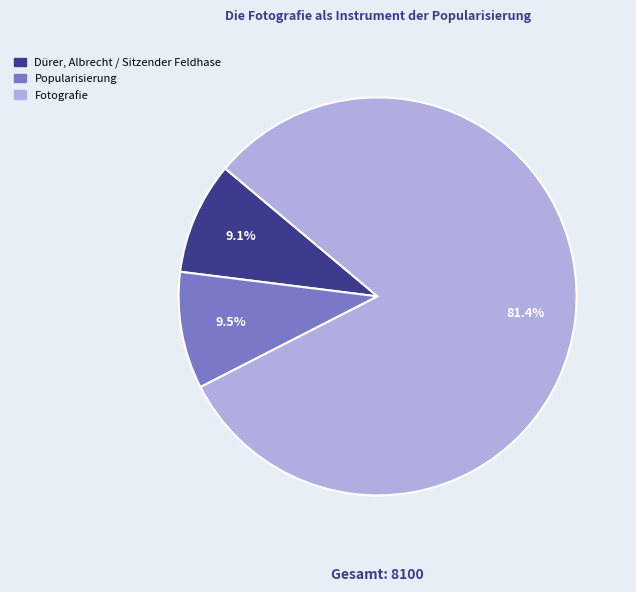

Does any single category account for the majority?

Yes